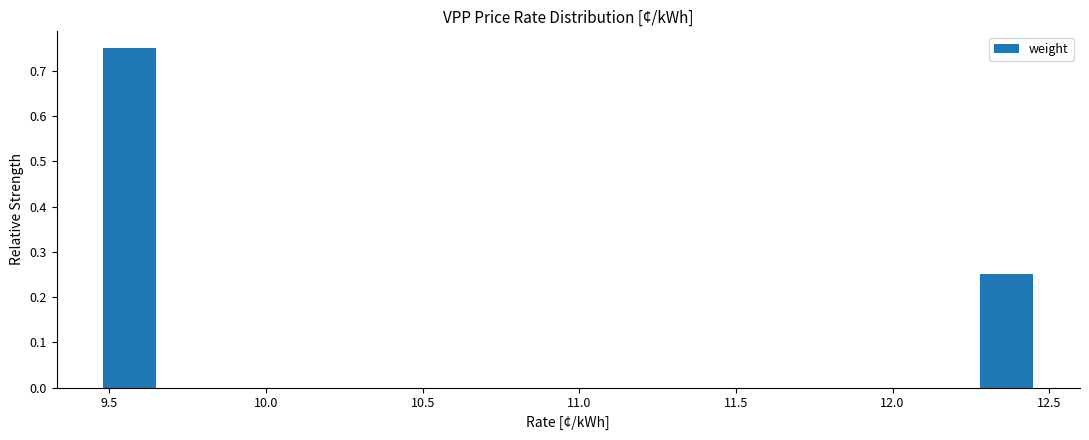

What is the height of the bar covering 12.25 to 12.45 on the x-axis? Neither the bar edges nor the heights are printed on the chart, so give them approximately, as read against the axes.

0.25